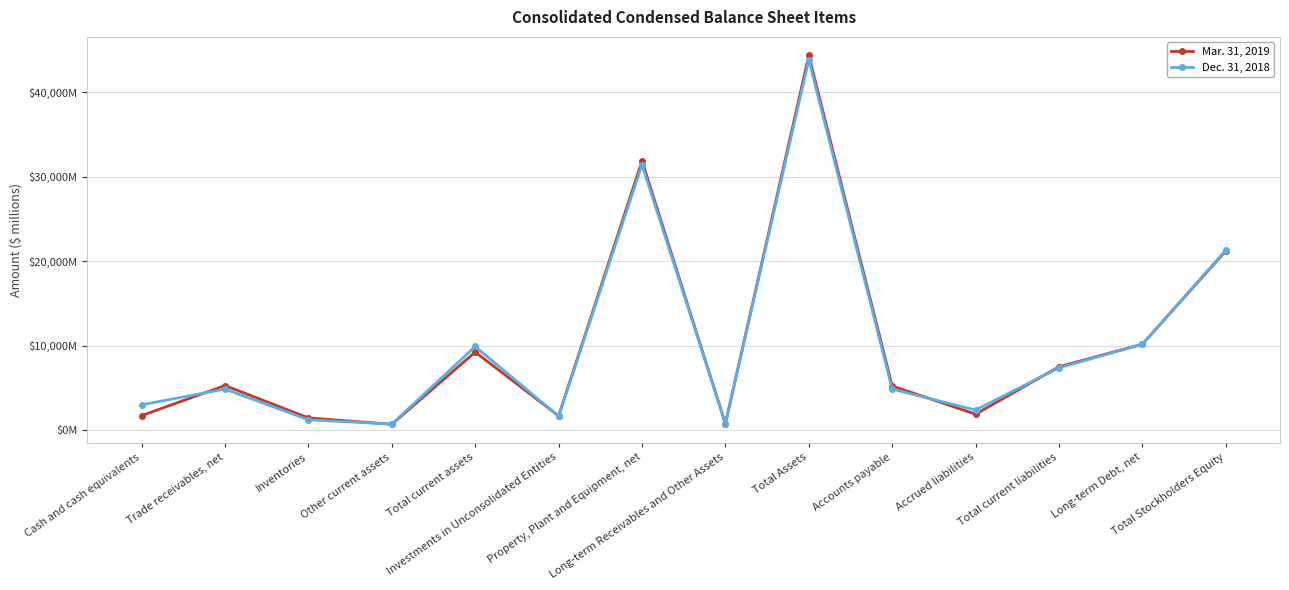

What is the total value across all series at Cash and cash equivalents?

4785